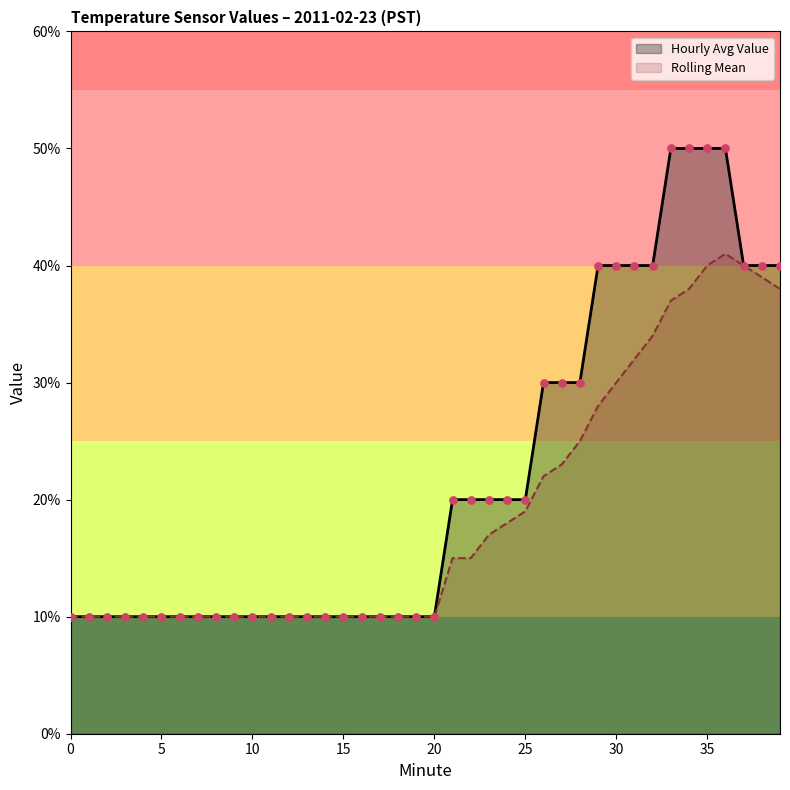

Which series reaches the minimum Y coordinate?

Hourly Avg Value